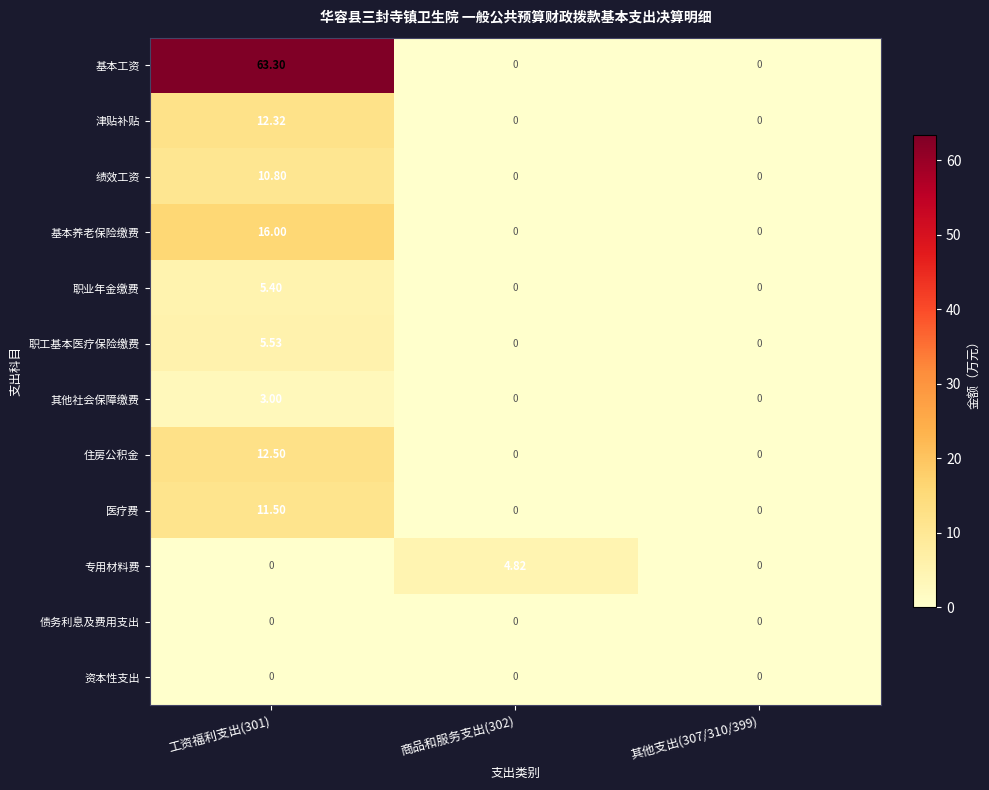

Between 商品和服务支出(302) and 其他支出(307/310/399), which series saw the biggest shift?

专用材料费